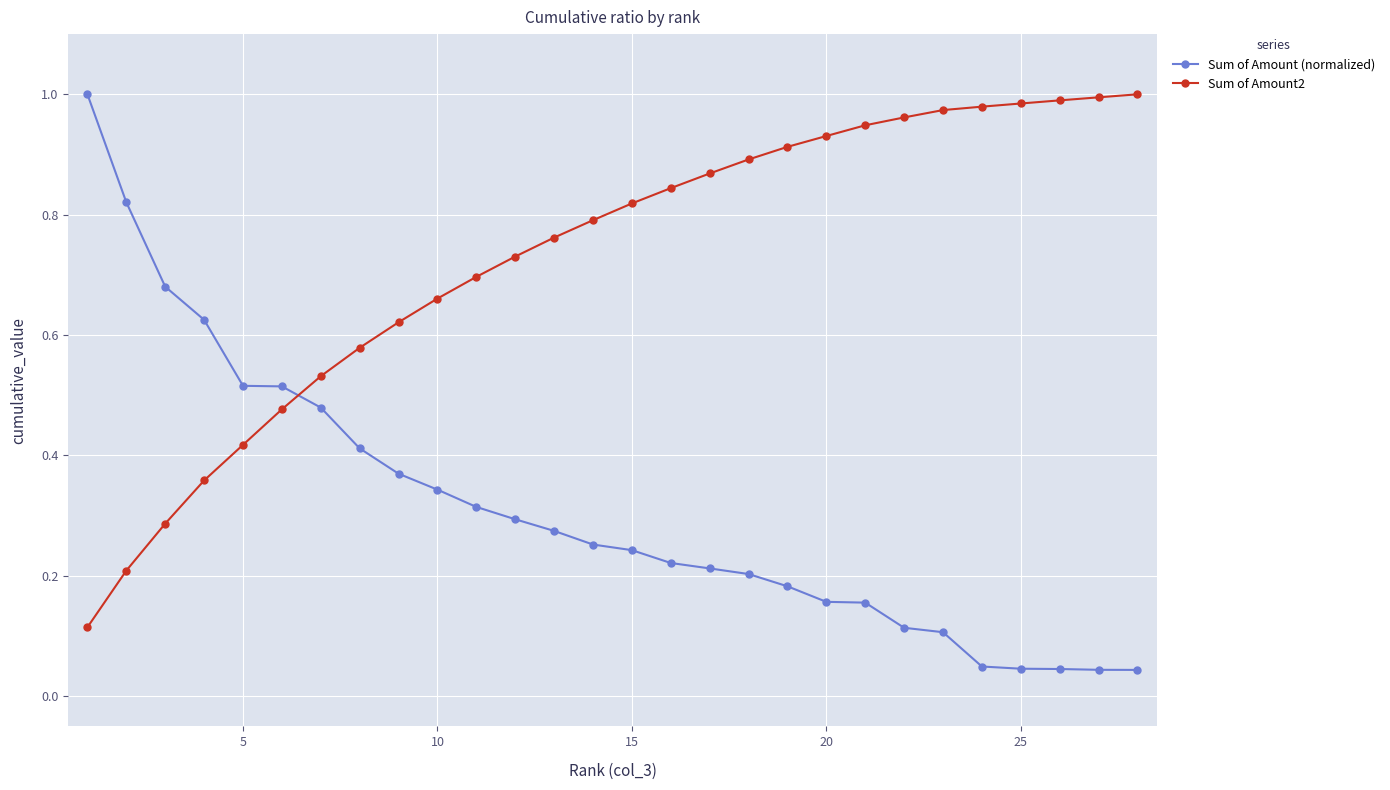

List the series in order of their overall mean, highest first.

Sum of Amount2, Sum of Amount (normalized)